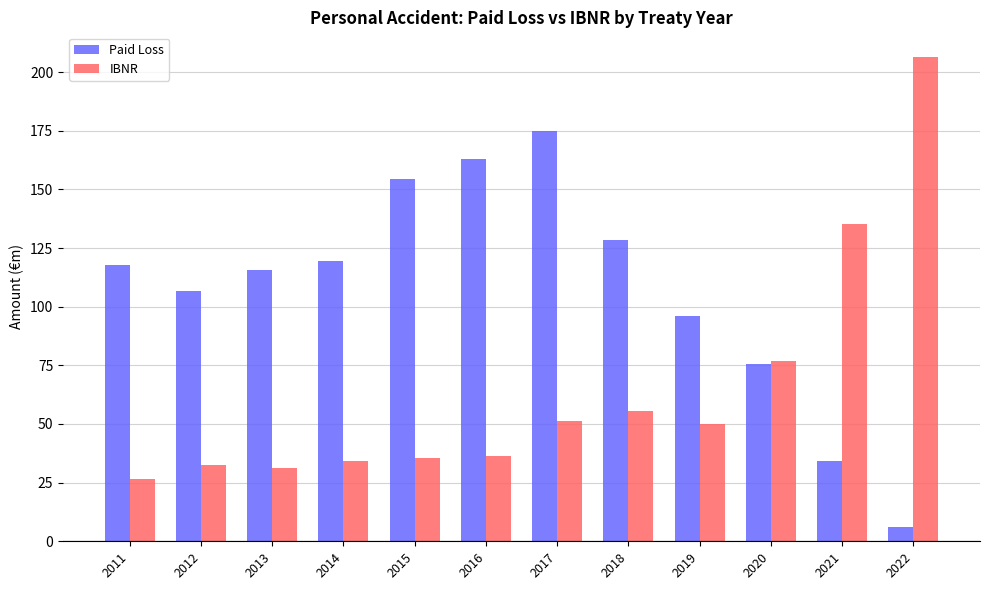

What is the difference between the second highest and minimum values in the Paid Loss series?

157.0